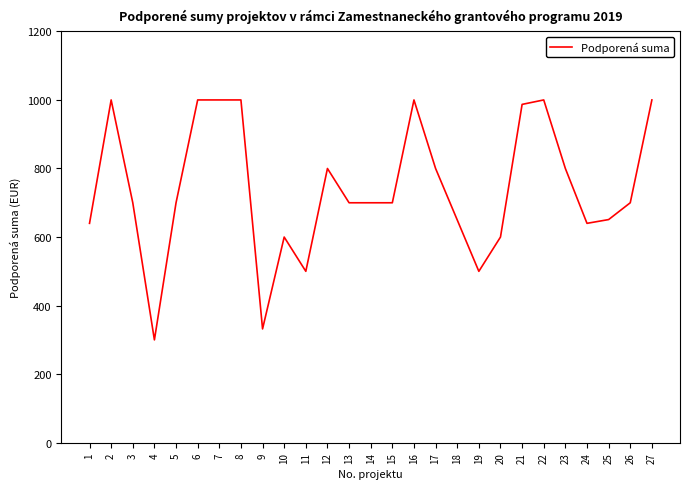

Read the value at 8.

1000